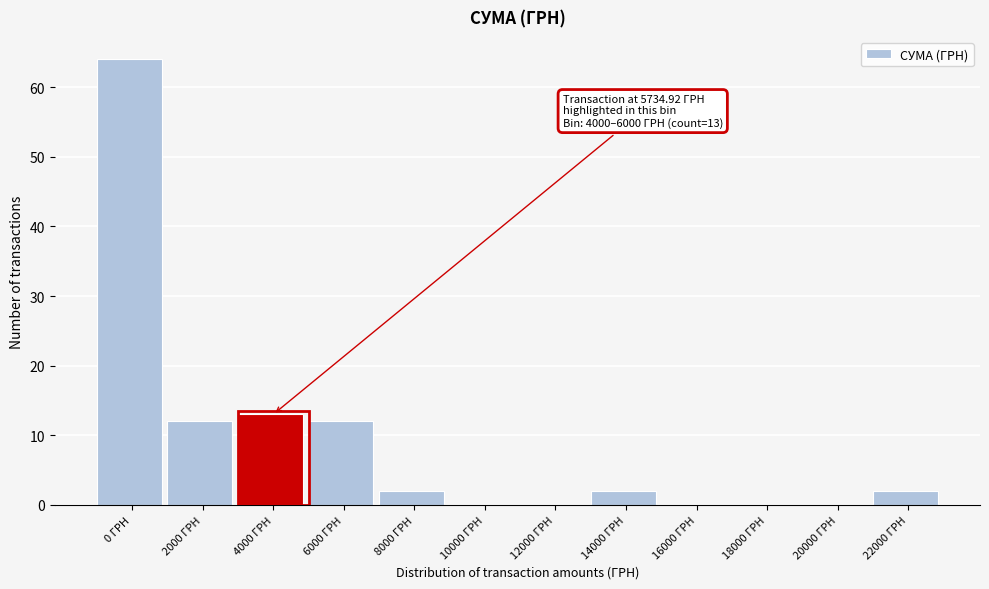

Reading right to left, what are all the values shown in this chart?

22000 ГРН=2	20000 ГРН=0	18000 ГРН=0	16000 ГРН=0	14000 ГРН=2	12000 ГРН=0	10000 ГРН=0	8000 ГРН=2	6000 ГРН=12	4000 ГРН=13	2000 ГРН=12	0 ГРН=64